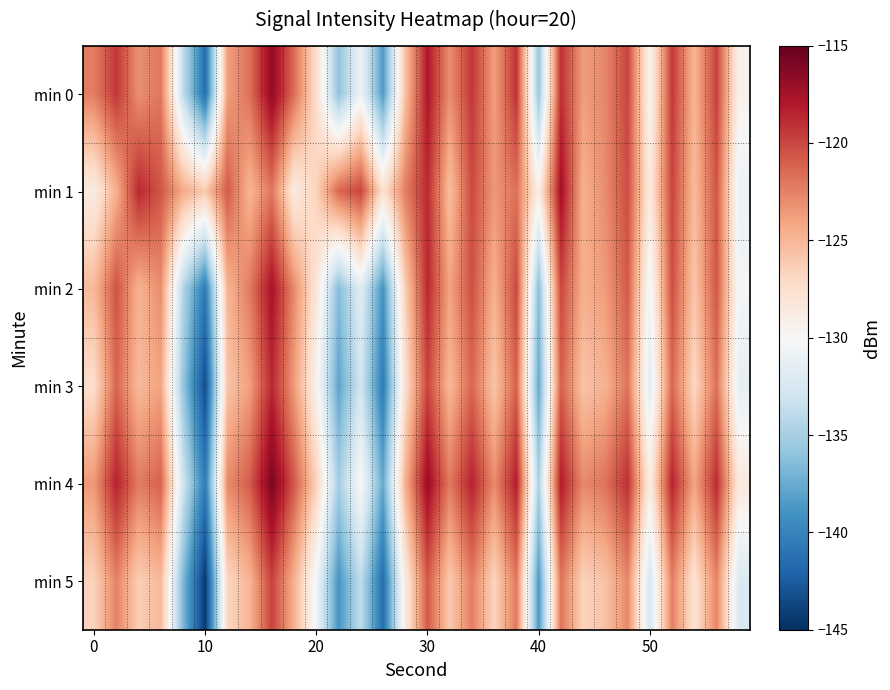

What is the maximum value shown in the chart?

-115.8